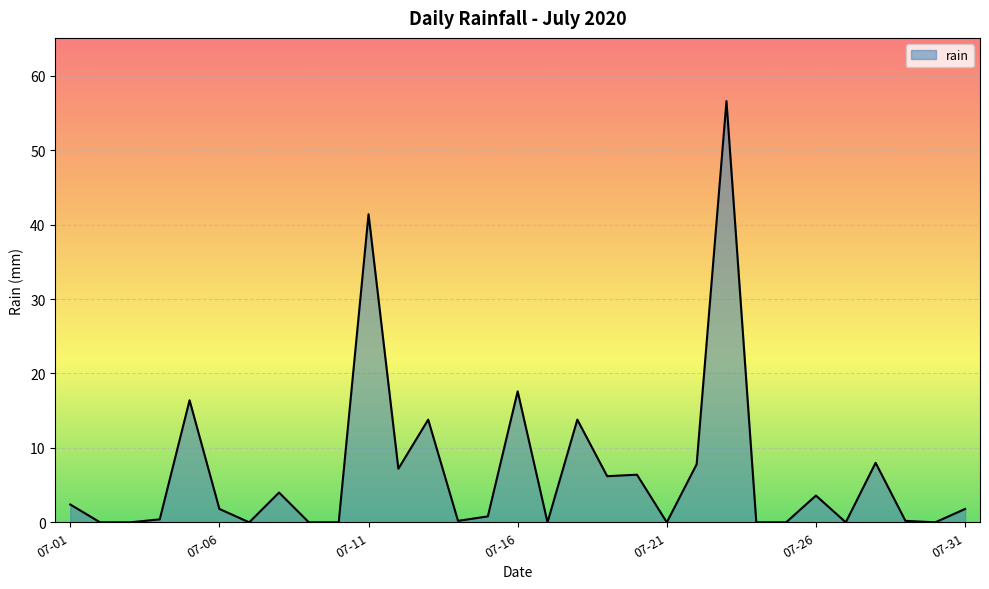

What is the greatest value displayed?

56.6